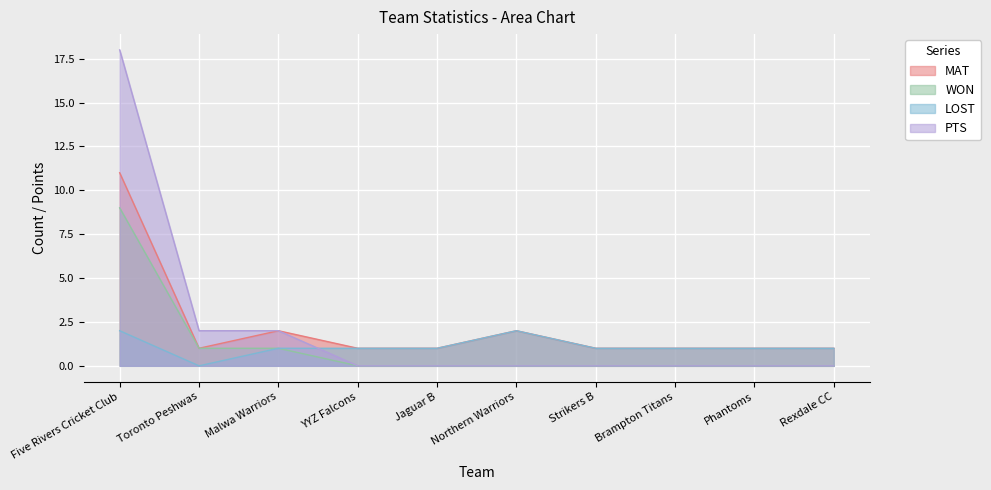

What is the label of the 10th point from the right?

Five Rivers Cricket Club